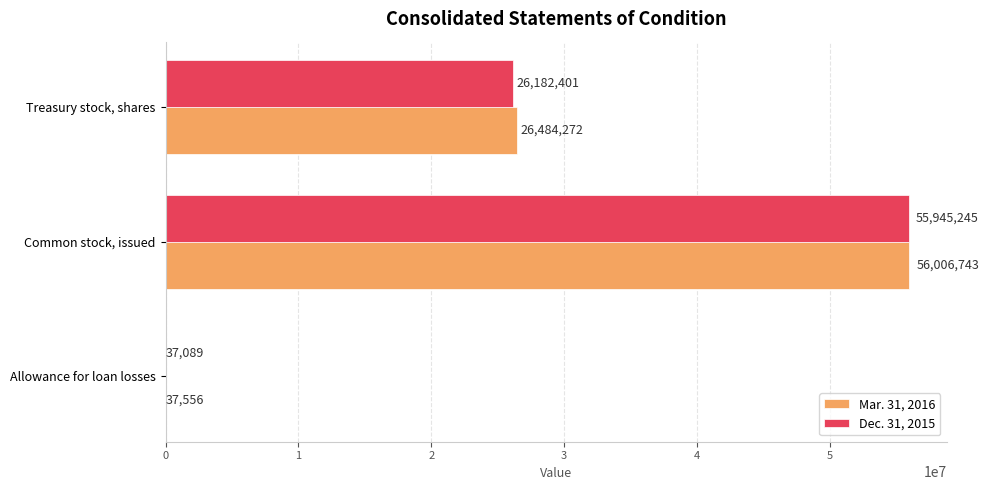

True or false: Dec. 31, 2015 has a value of 37089 at Allowance for loan losses.

True